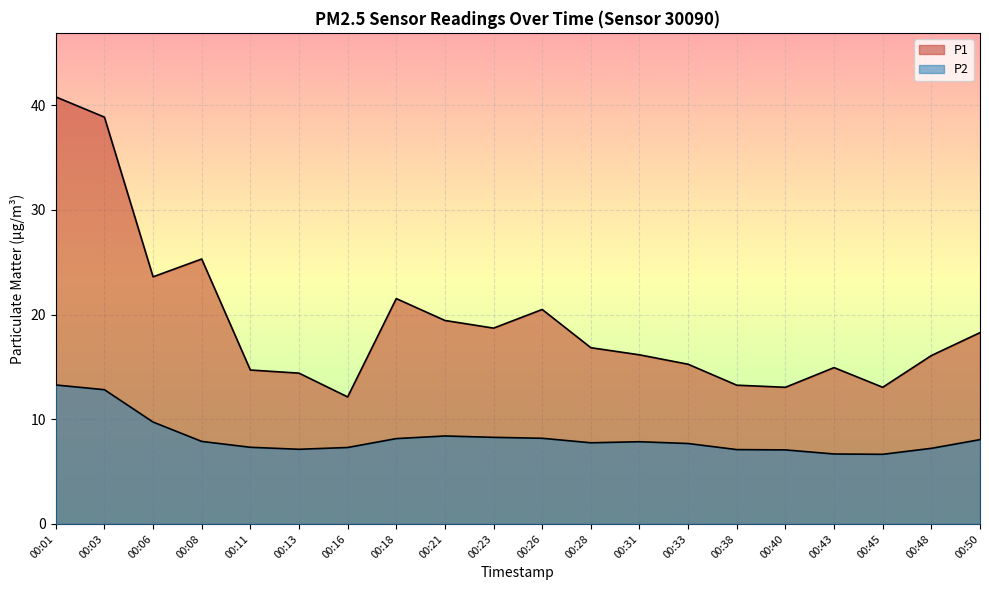

How many values in the P2 series exceed 7?

18